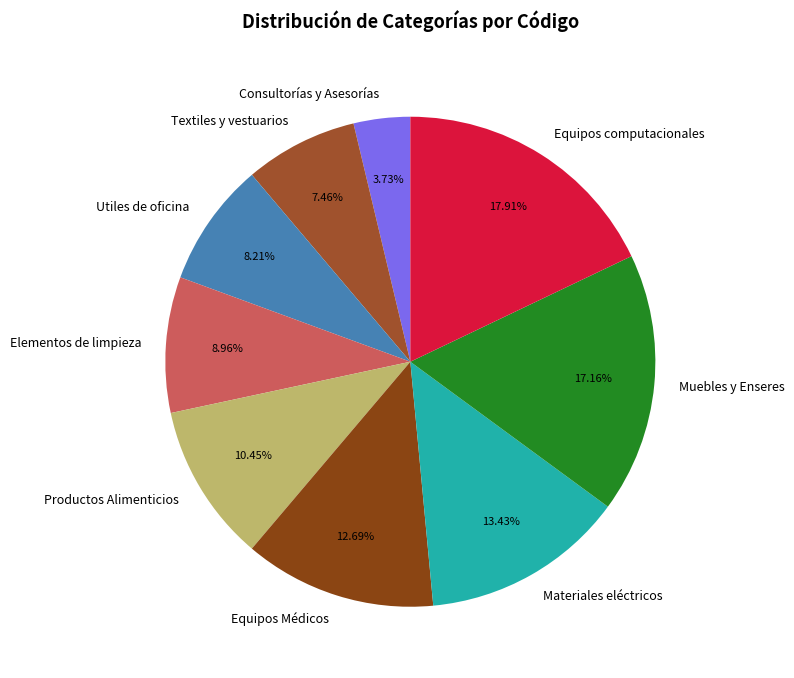

What percentage is the Textiles y vestuarios slice, to the nearest percent?

7%